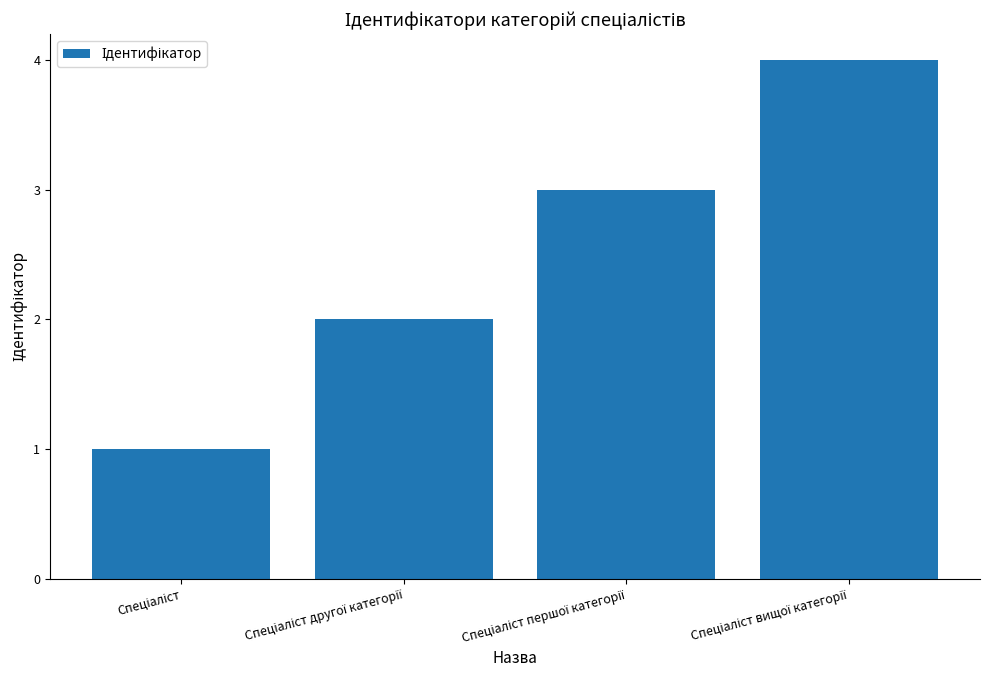

What is the greatest value displayed?

4